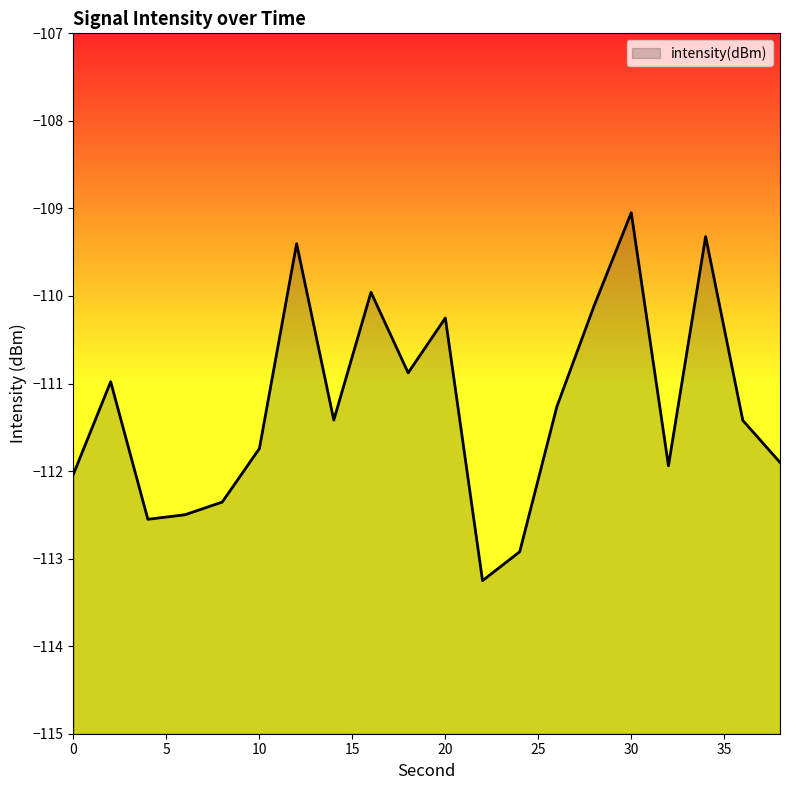

How many data points are less than -111?

12